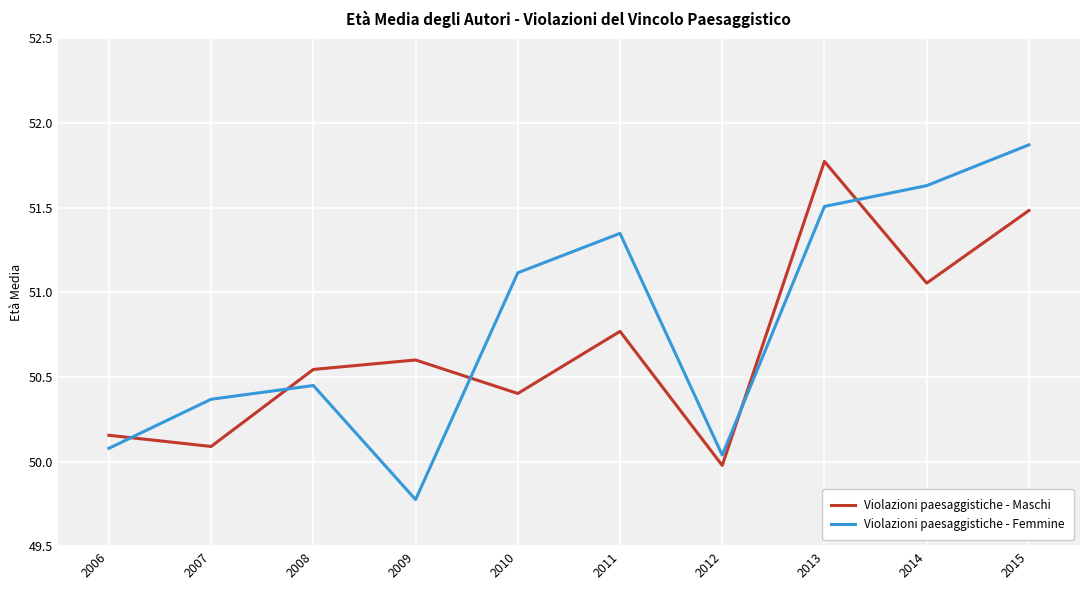

Is the value of Violazioni paesaggistiche - Femmine at 2008 greater than the value of Violazioni paesaggistiche - Maschi at 2009?

No